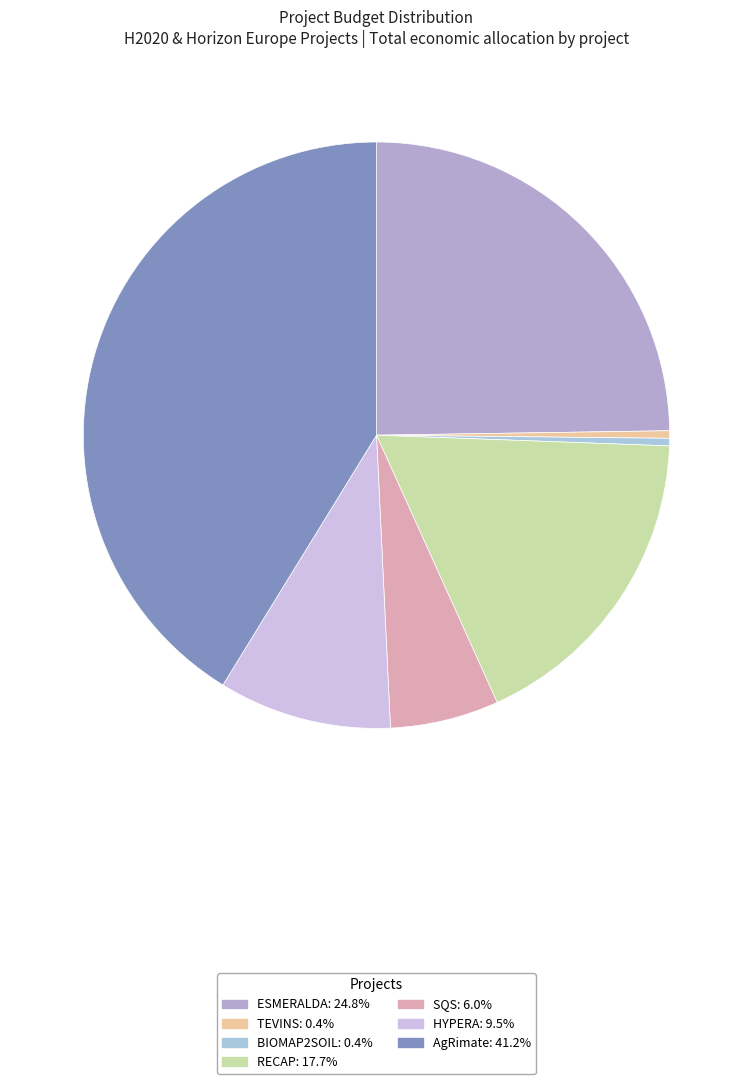

Count the number of slices in the pie.

7